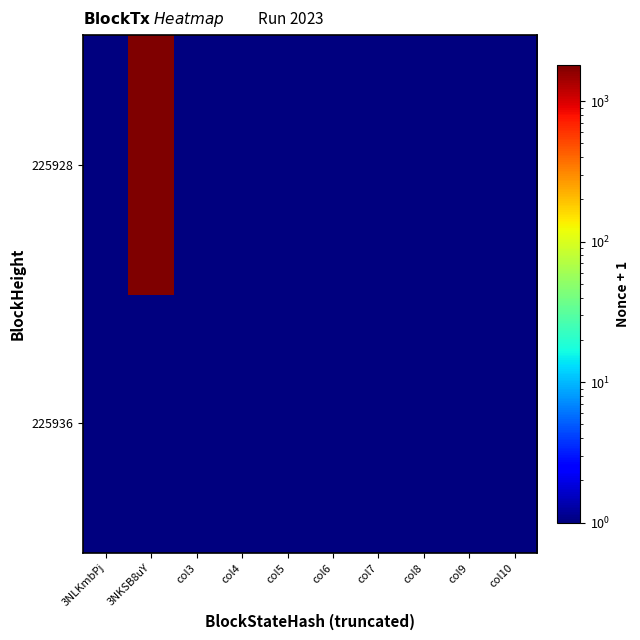

Rank the series by their average value, from highest to lowest.

225928, 225936